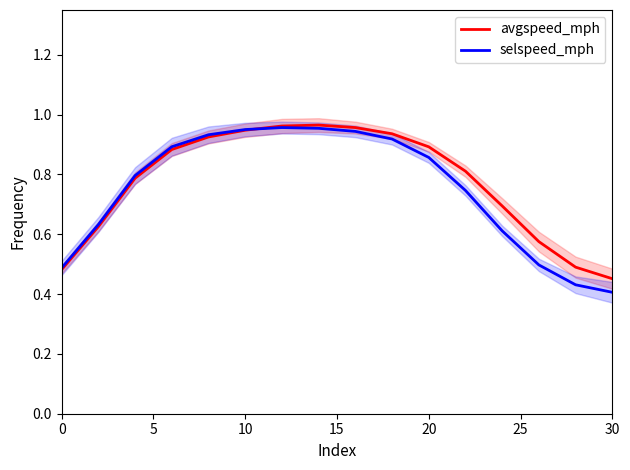

After their last crossing, which series has the higher values: avgspeed_mph or selspeed_mph?

avgspeed_mph